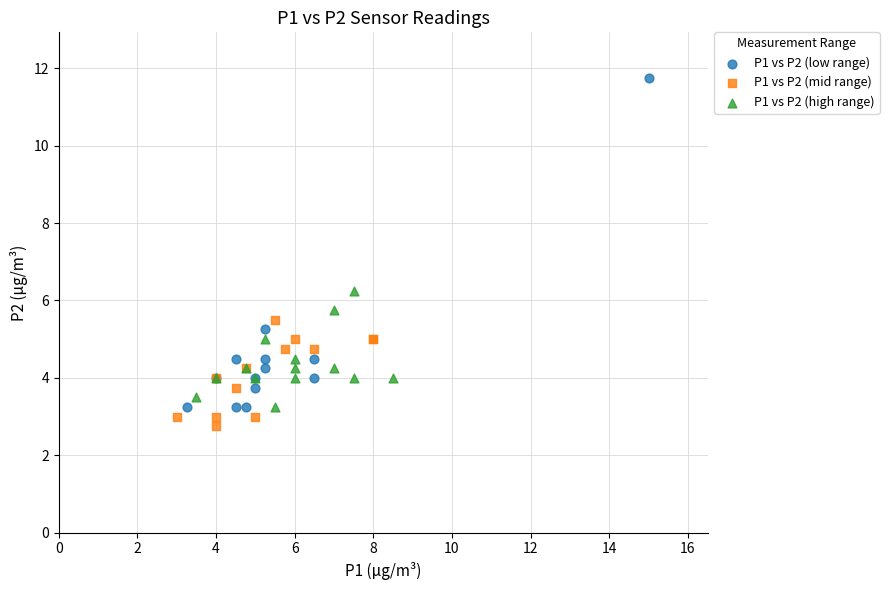

Which series contains the highest Y value?

P1 vs P2 (low range)